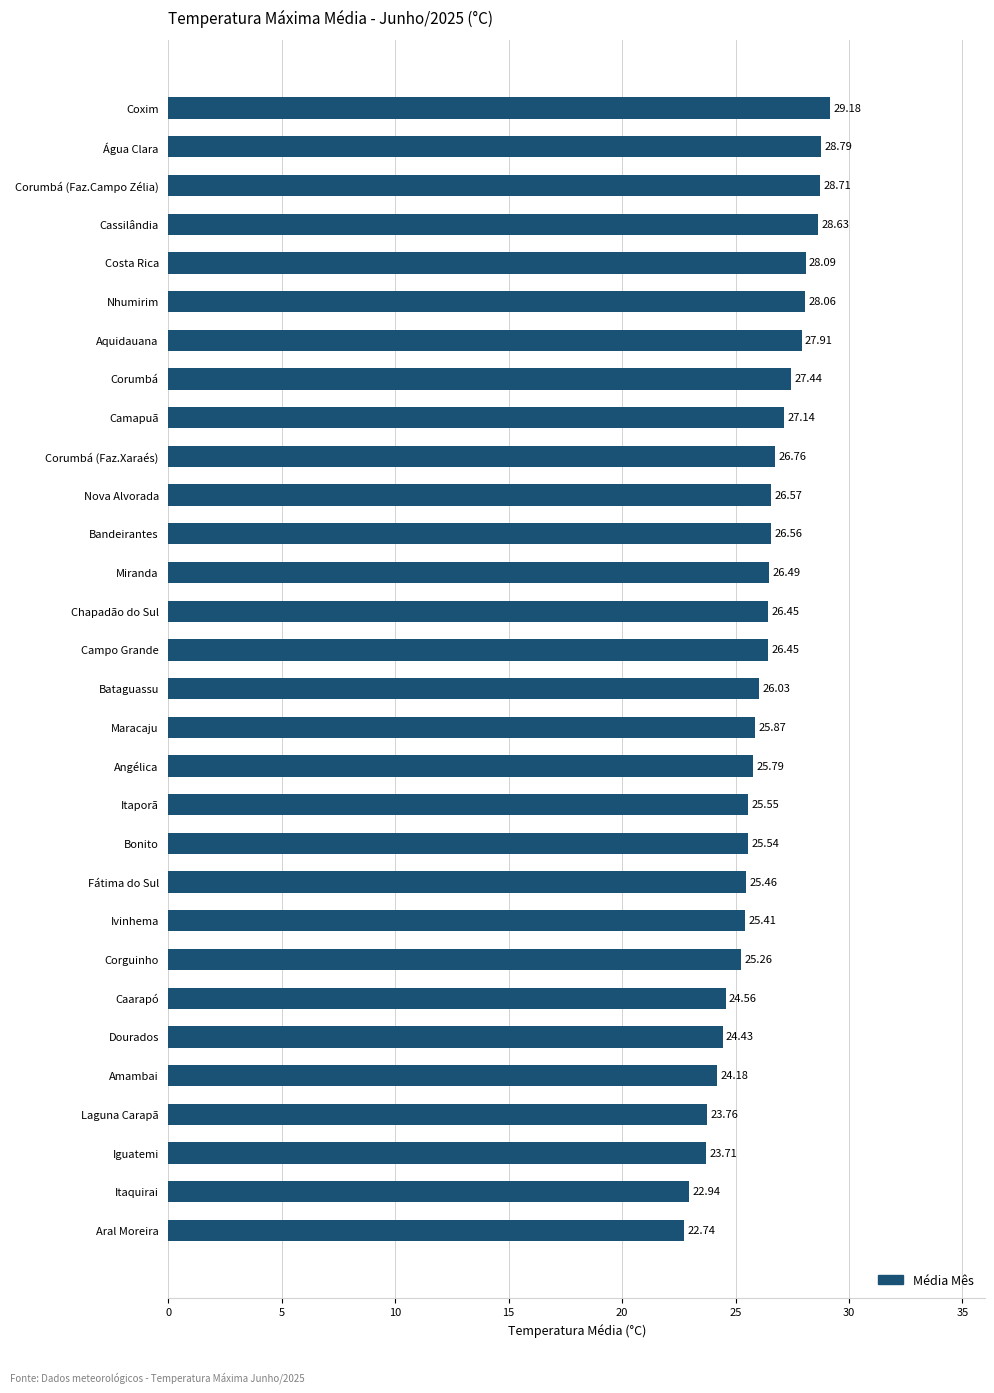

Approximately how many times larger is the value at Ivinhema compared to Aral Moreira?

1.1